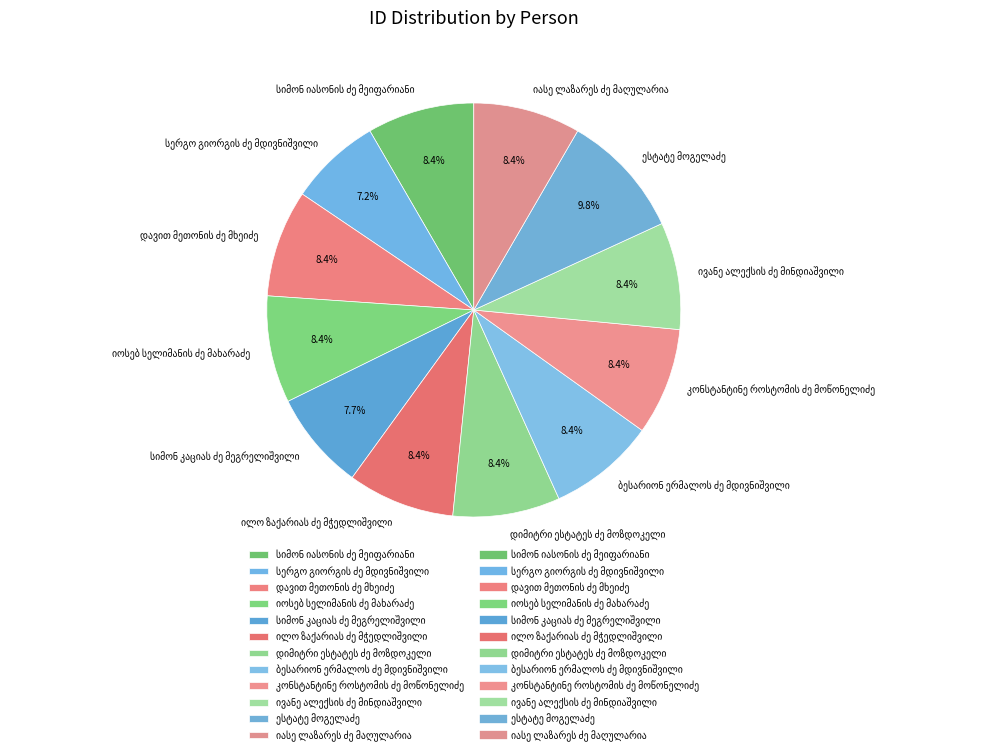

Does any single category account for the majority?

No